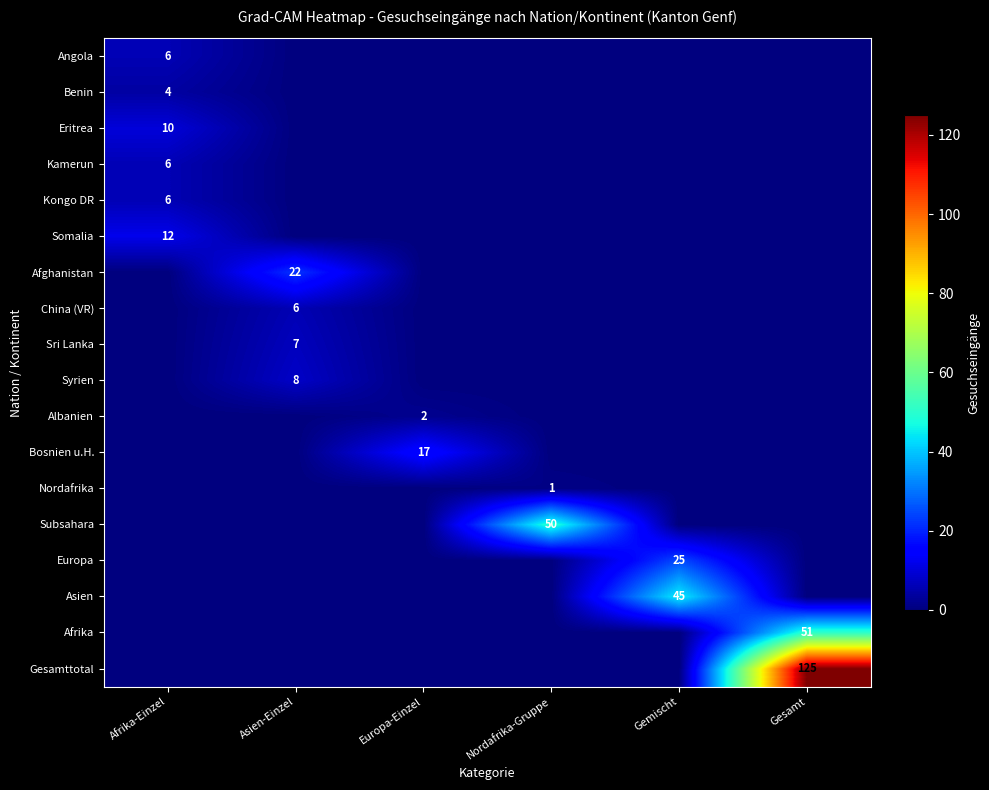

Is it true that Kongo DR equals 6 at Afrika-Einzel?

True